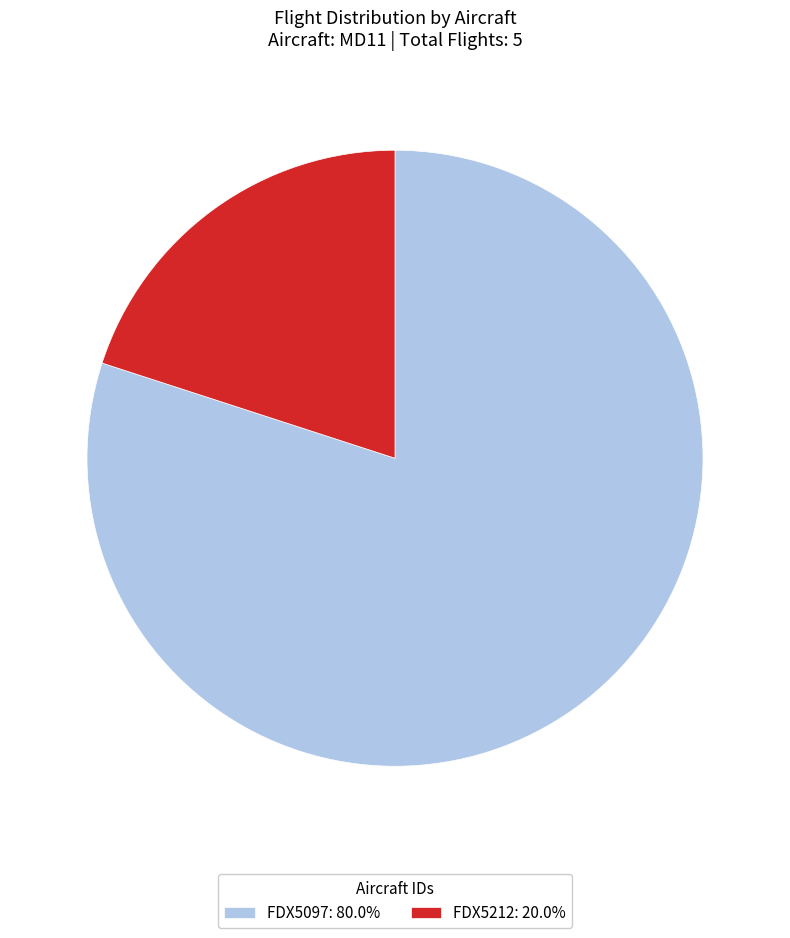

How many slices are in this pie chart?

2